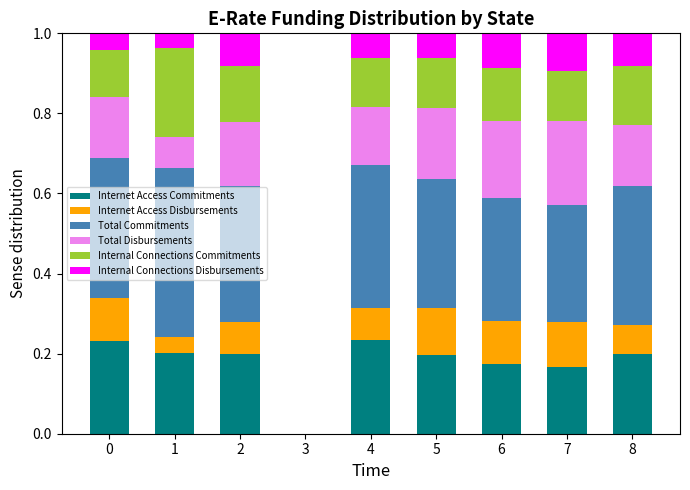

Are the bars grouped side by side (vs. stacked)?

No